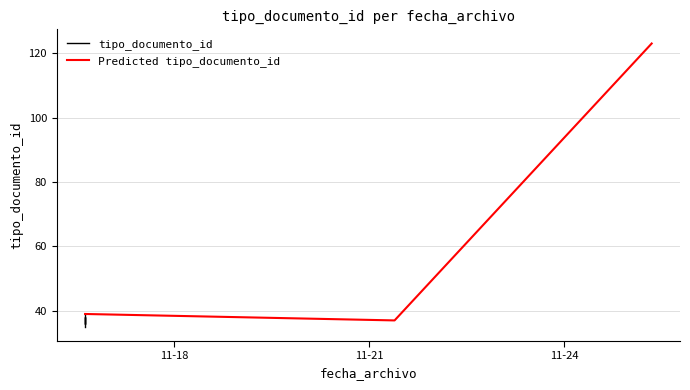

Rank the categories by value from highest to lowest.

2016-11-25 08:11:16, 2016-11-16 15:09:26, 2016-11-16 15:09:26, 2016-11-21 09:19:50, 2016-11-16 15:09:26, 2016-11-16 15:09:26